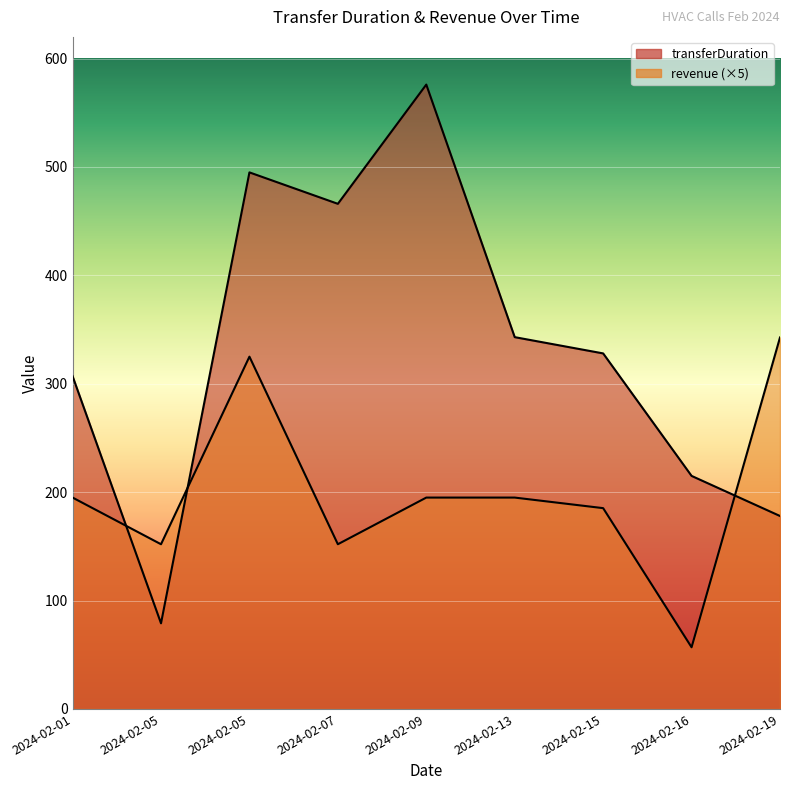

What are all the series names shown in the legend?

transferDuration, revenue